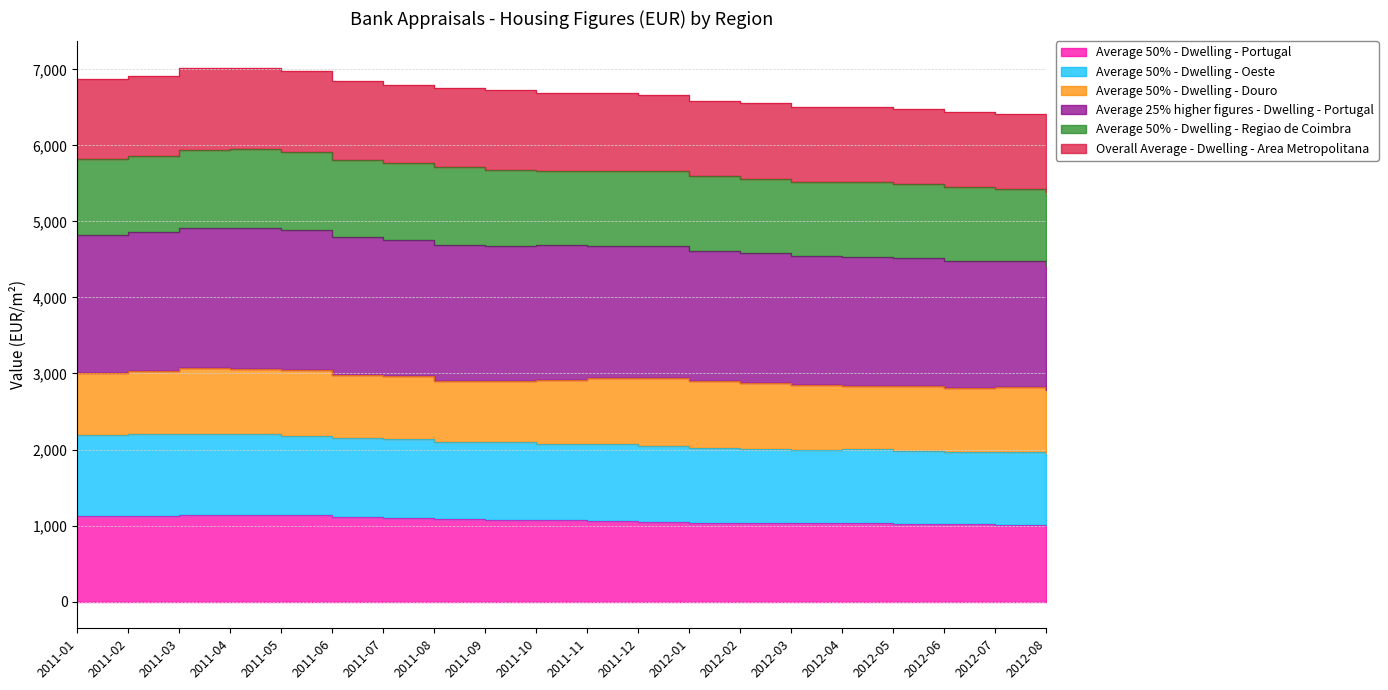

At which category is the sum across all series the highest?

2011-03